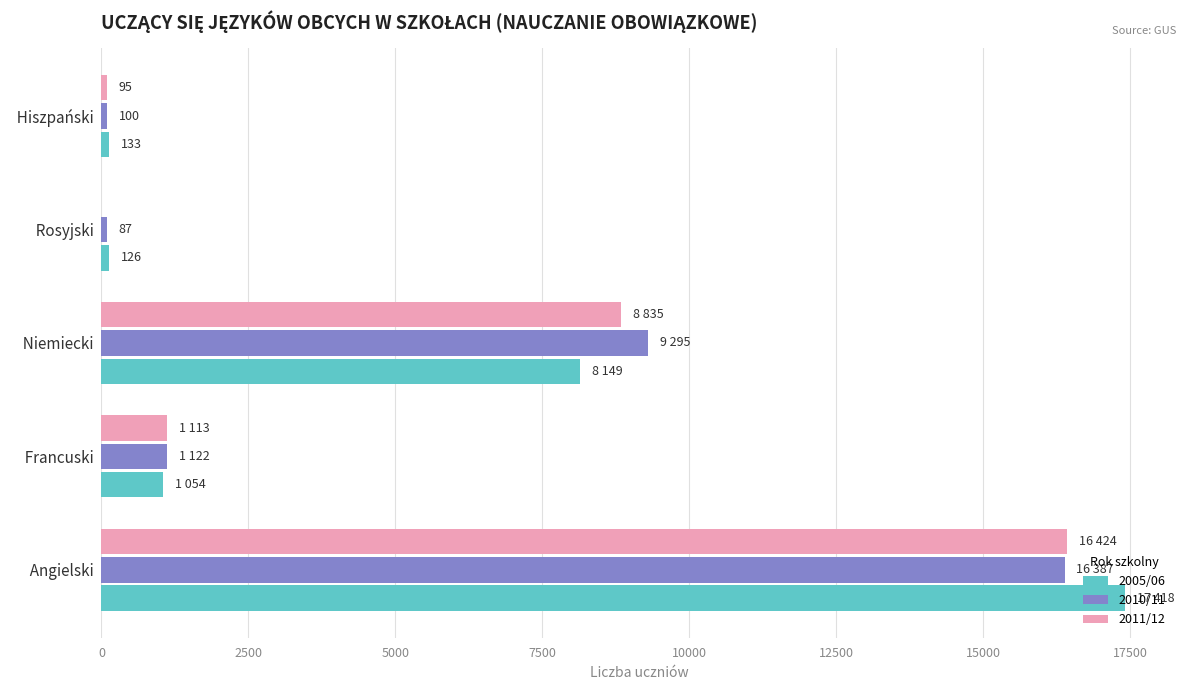

Is it true that 2010/11 equals 1983 at   Francuski?

False